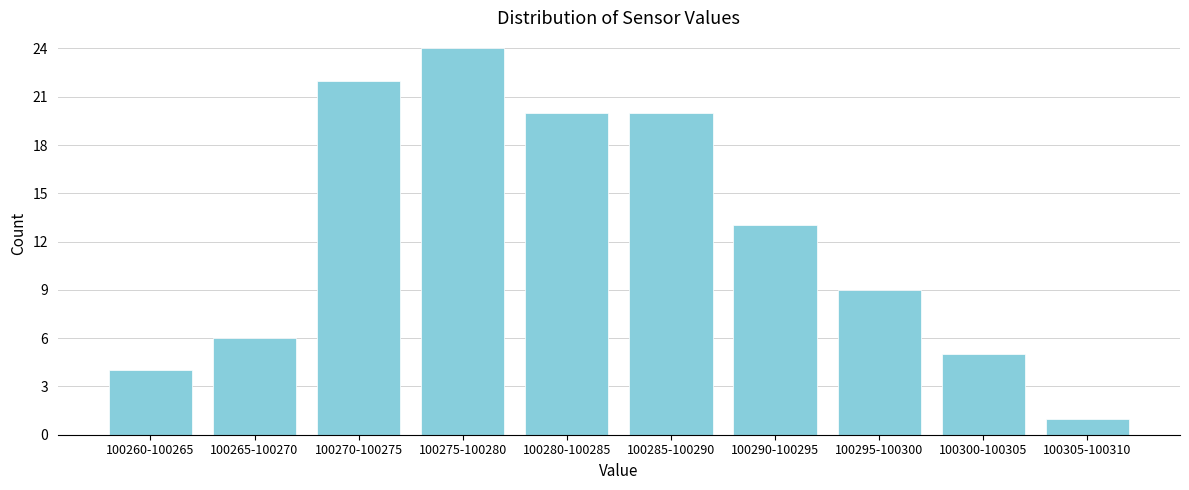

Reading left to right, transcribe all the data shown in this chart.

100260-100265=4	100265-100270=6	100270-100275=22	100275-100280=24	100280-100285=20	100285-100290=20	100290-100295=13	100295-100300=9	100300-100305=5	100305-100310=1